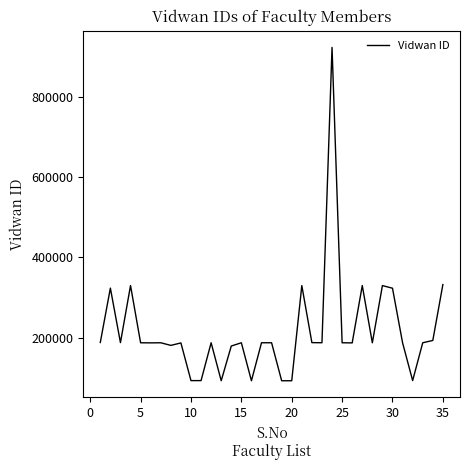

What is the difference between the maximum and minimum values?

831052